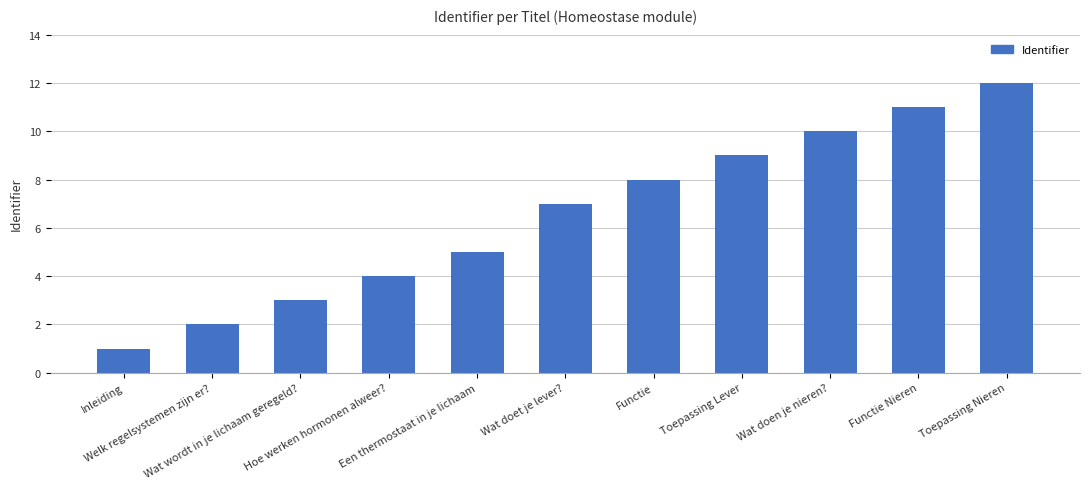

Count the number of categories in the chart.

11